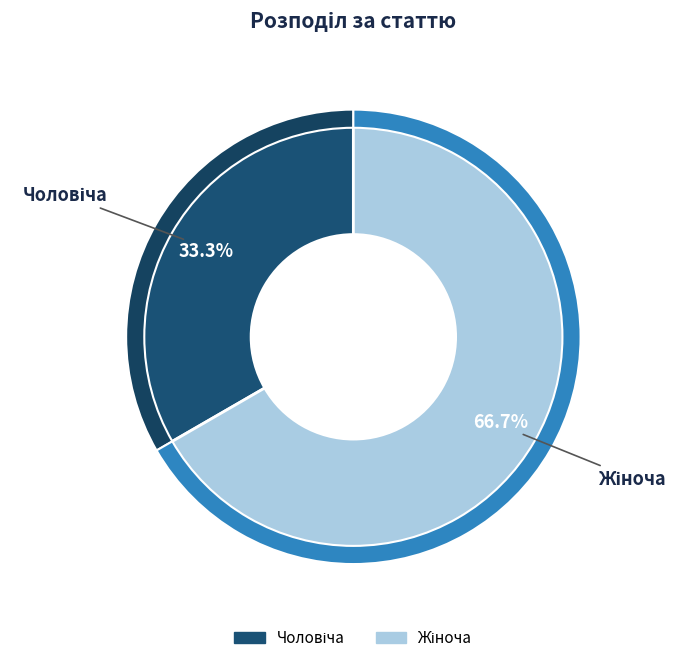

To the nearest percent, what portion does Чоловіча represent?

33%